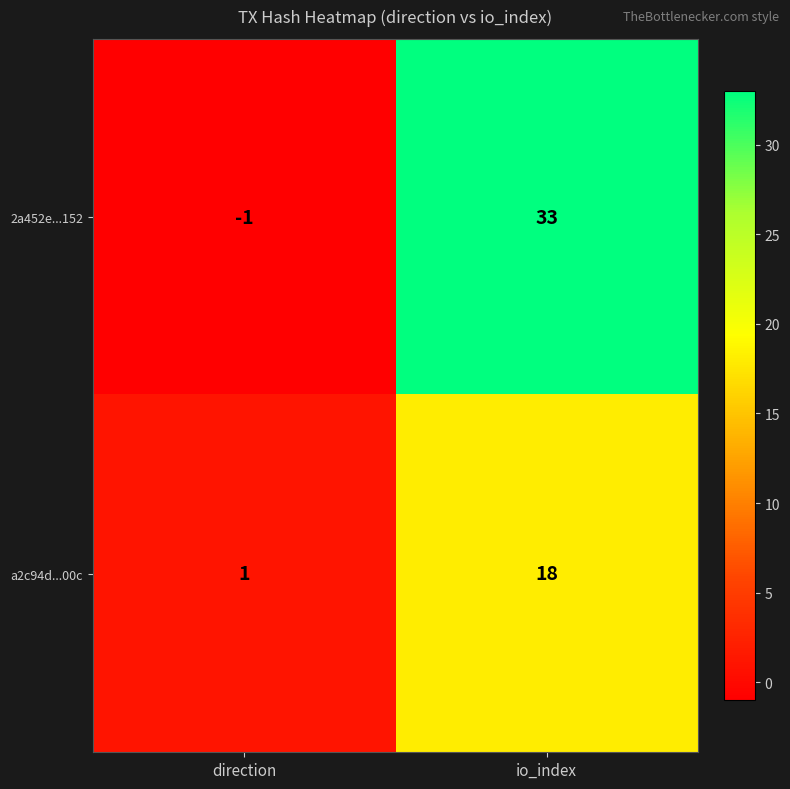

True or false: a2c94d...00c has a value of 8 at io_index.

False